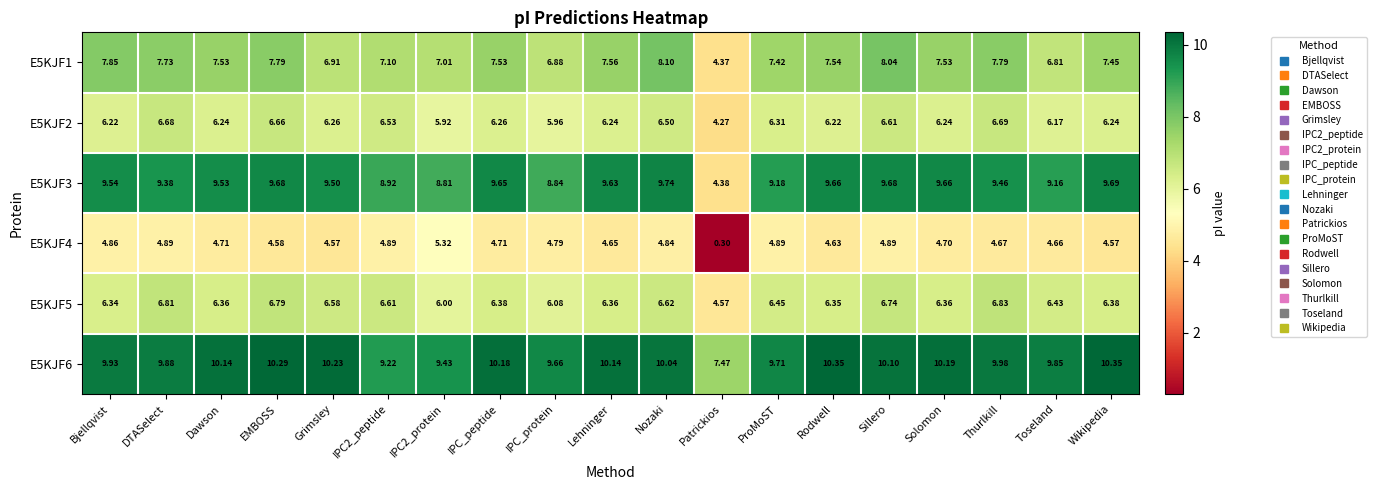

At which category is the sum across all series the highest?

Sillero